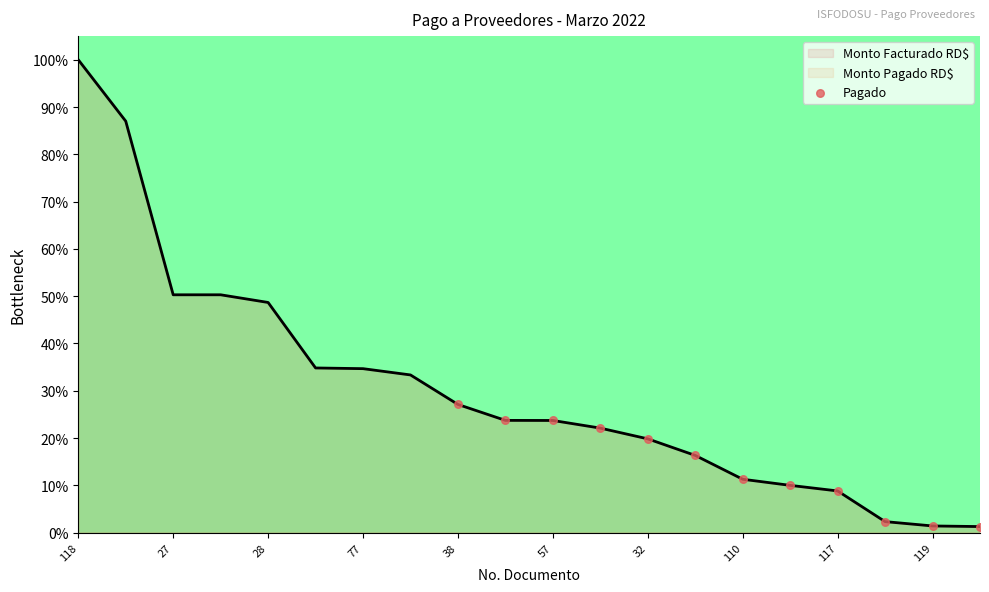

Which has a higher value, 57 or 10?

57